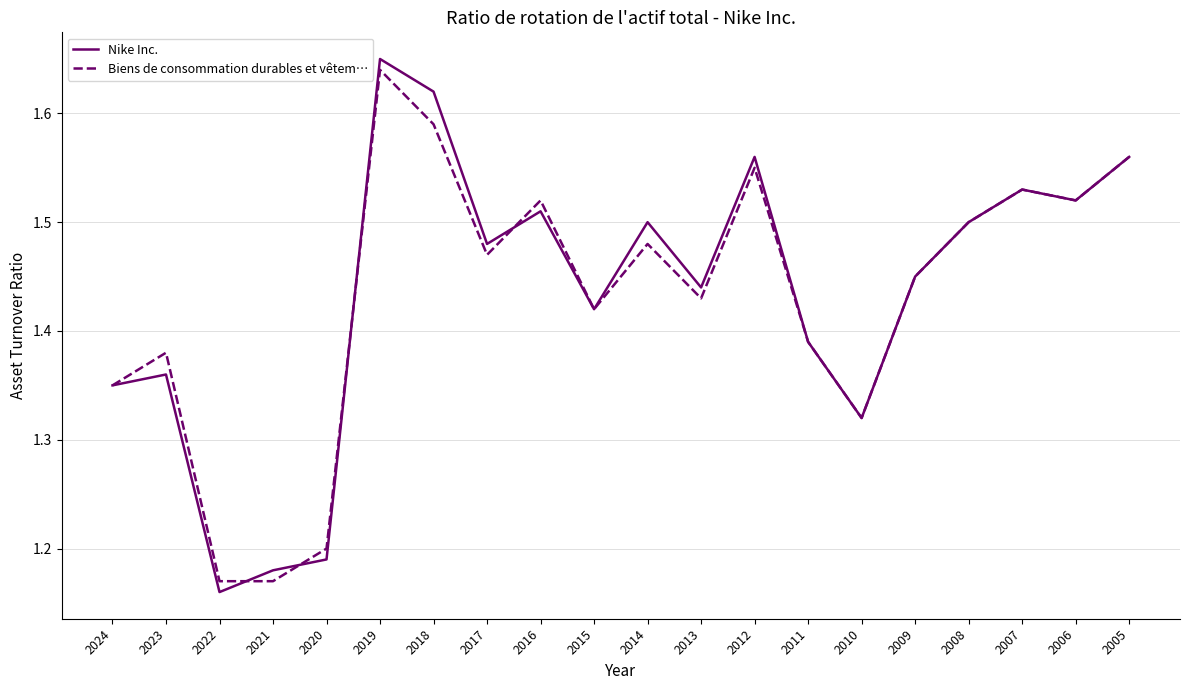

Which category has the lowest value across all series?

2022